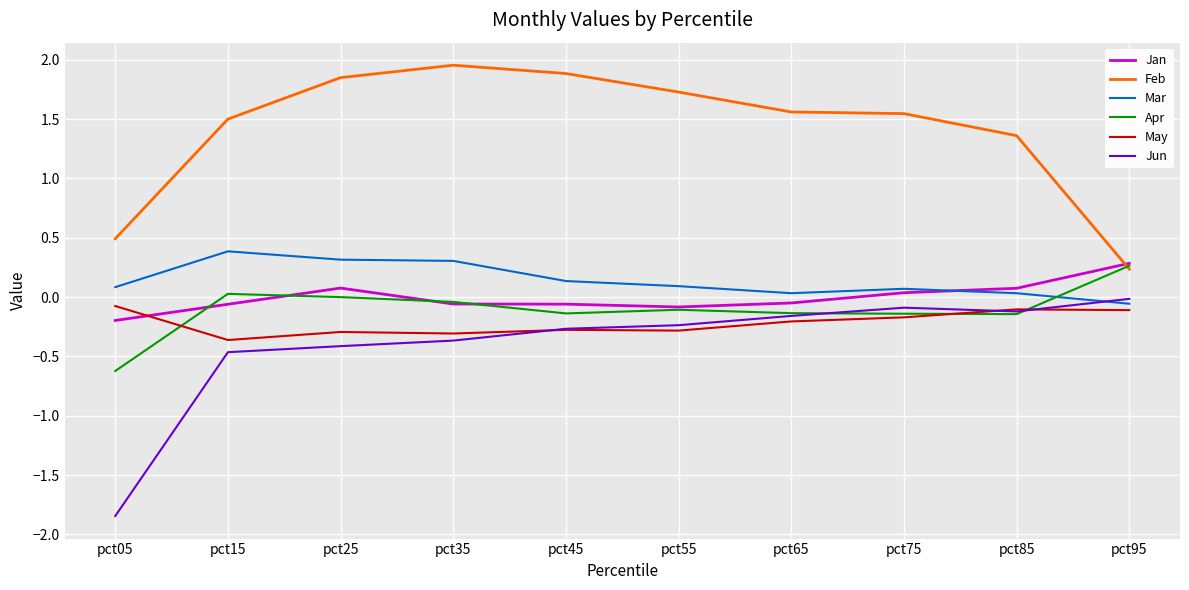

How many lines are shown in the chart?

6